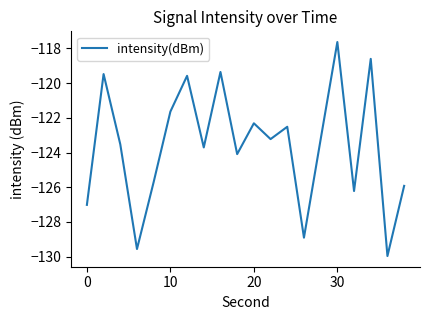

What is the difference between the maximum and minimum values?

12.3